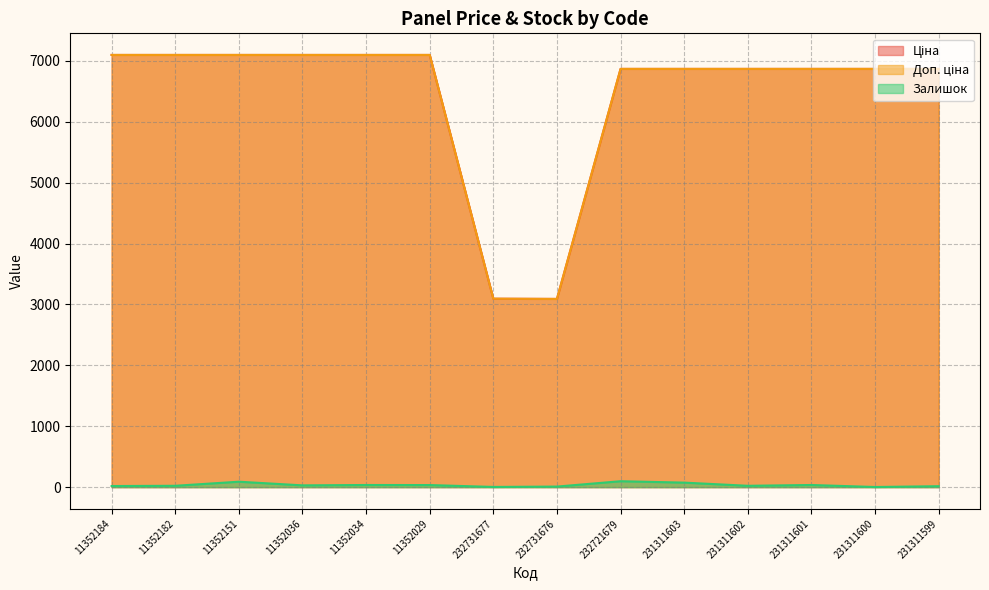

What is the difference between the second highest and minimum values in the Доп. ціна series?

4007.8